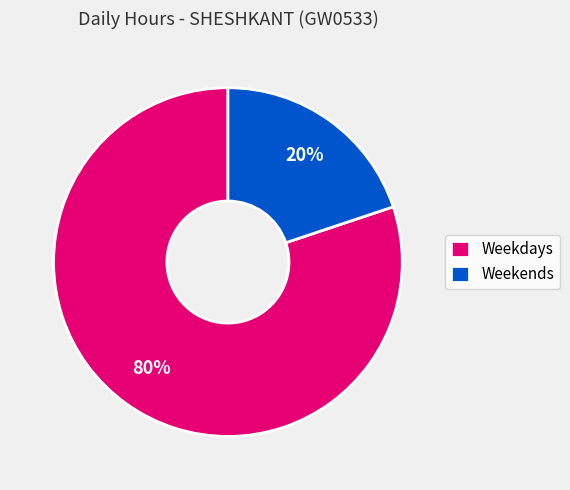

To the nearest percent, what percentage of the pie is Weekdays?

80%